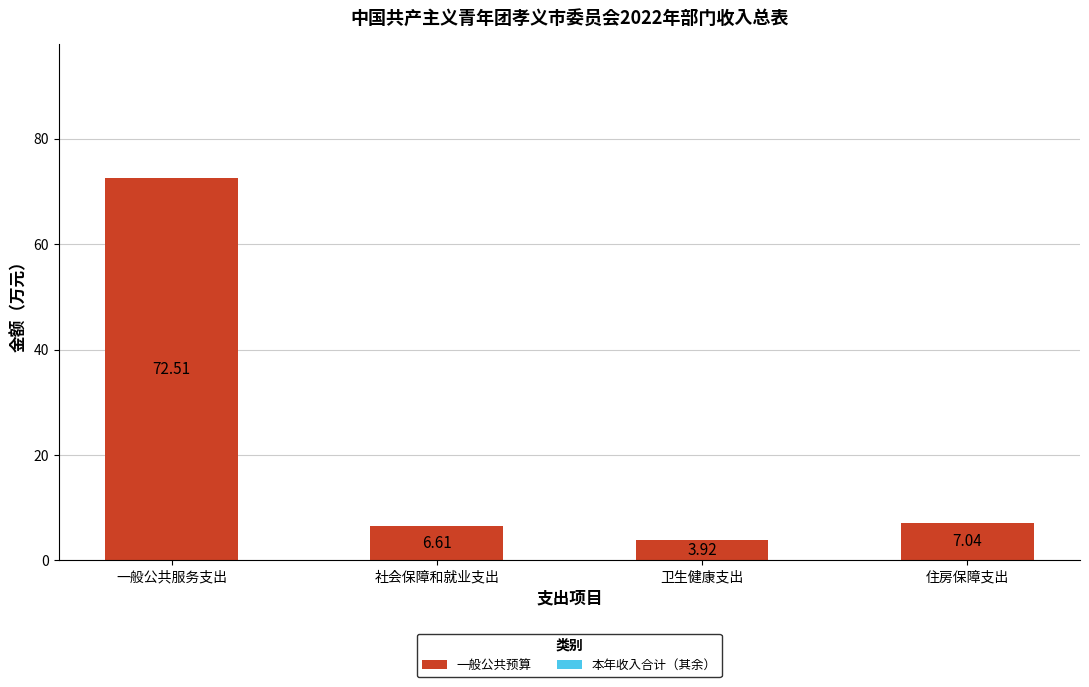

What is the greatest value displayed?

72.5